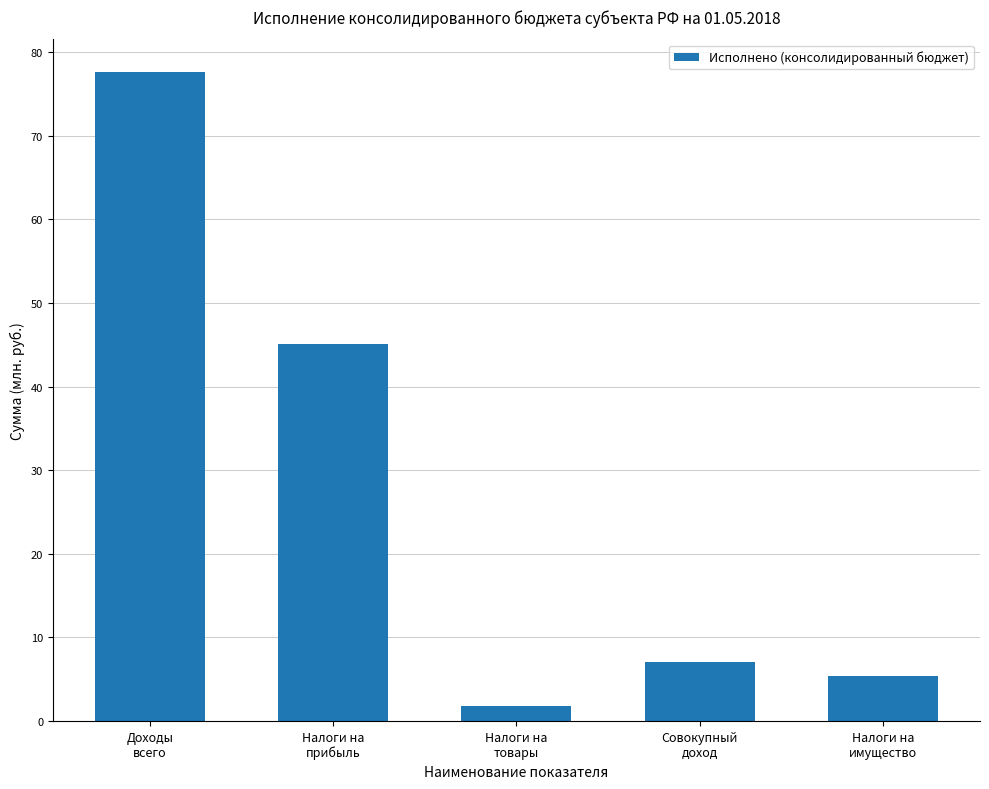

Which label corresponds to the largest value in the chart?

Доходы
всего